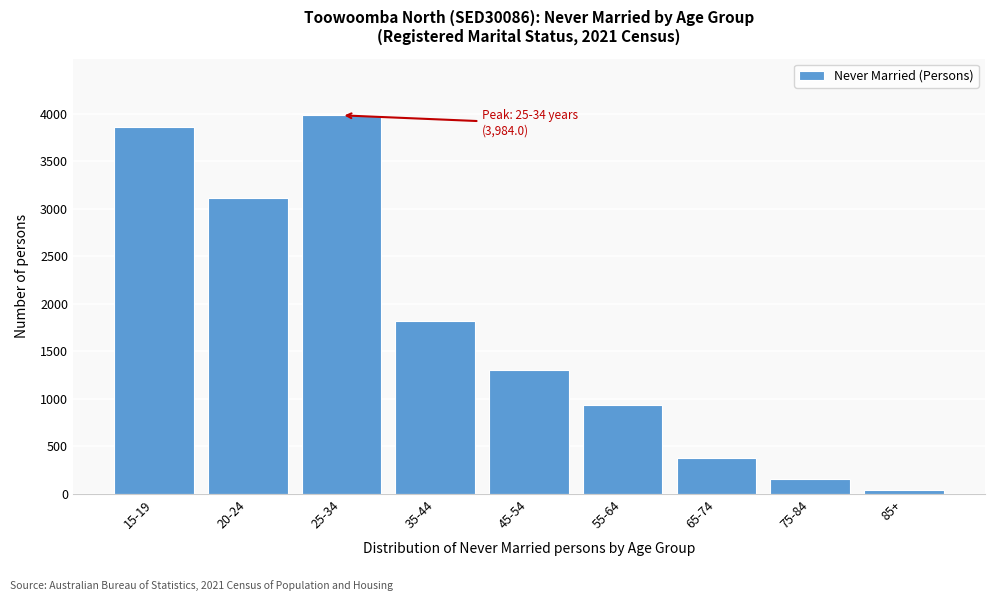

Reading left to right, transcribe all the data shown in this chart.

15-19=3865	20-24=3114	25-34=3984	35-44=1818	45-54=1301	55-64=936	65-74=374	75-84=153	85+=42